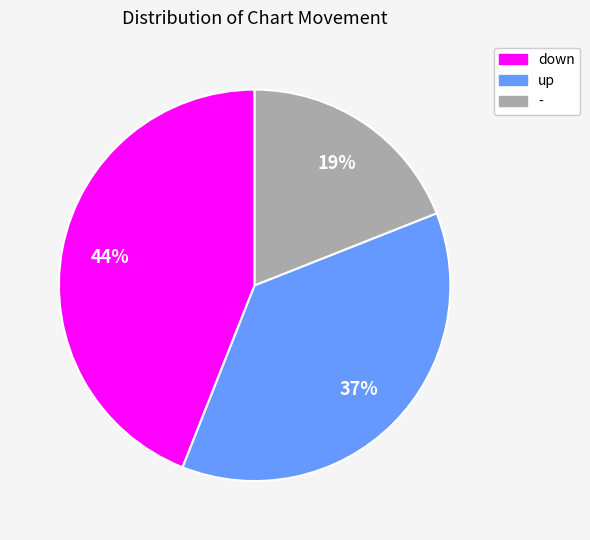

To the nearest percent, what is the difference between the largest and smallest slice percentages?

25%